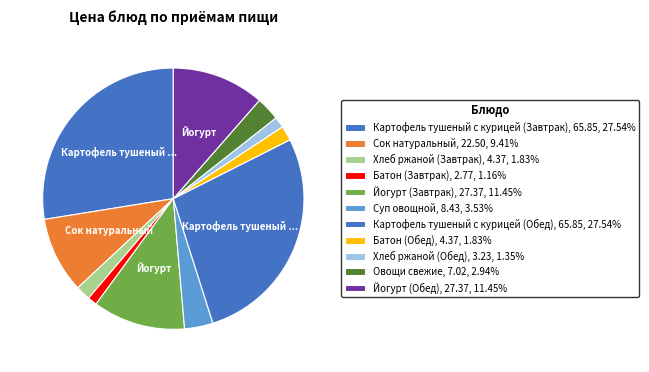

Is there any slice that represents more than half of the pie?

No